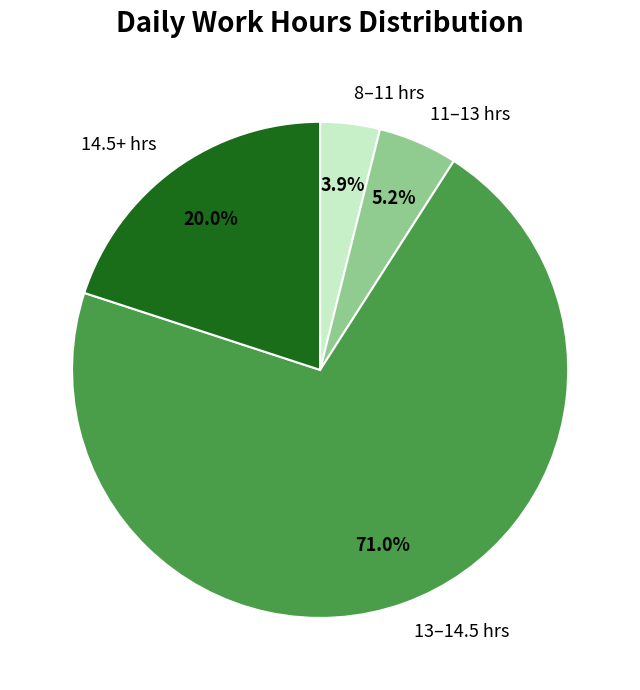

Which category has the smallest portion of the pie?

8–11 hrs